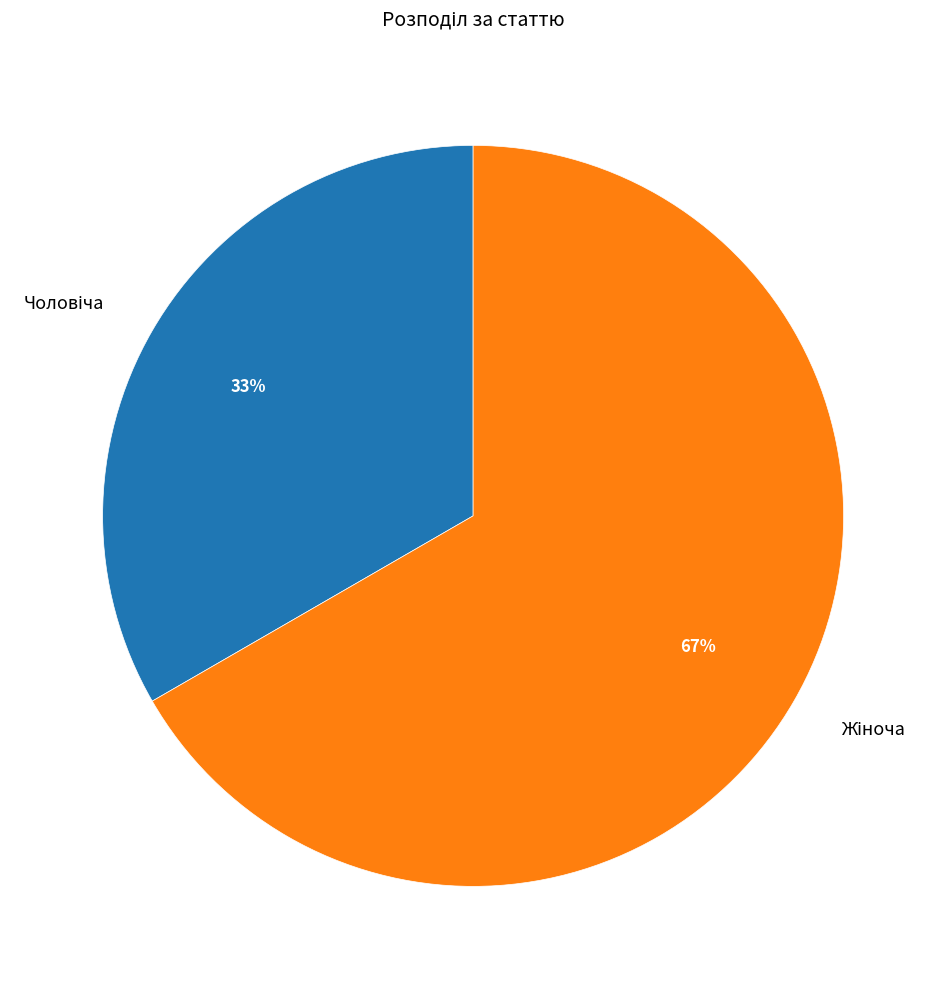

To the nearest percent, what is the average slice percentage?

50%